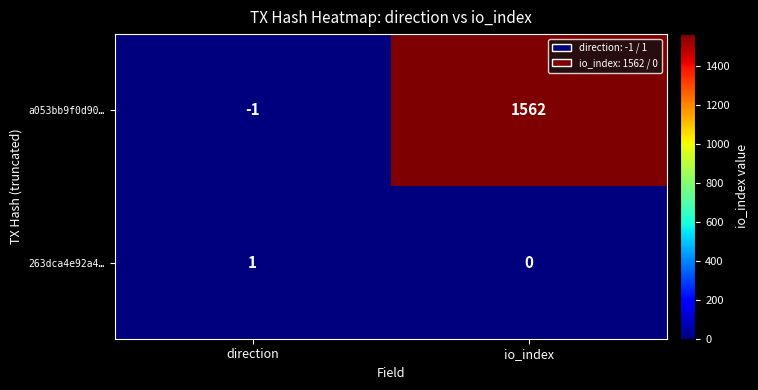

True or false: 263dca4e92a4… has a value of 0 at io_index.

True